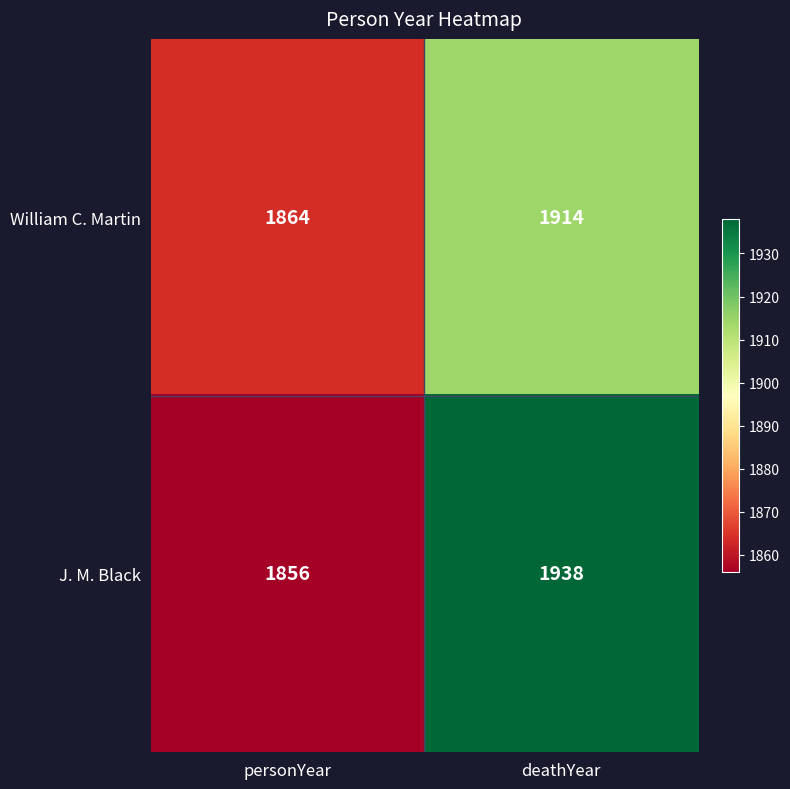

What is the maximum value shown in the chart?

1938